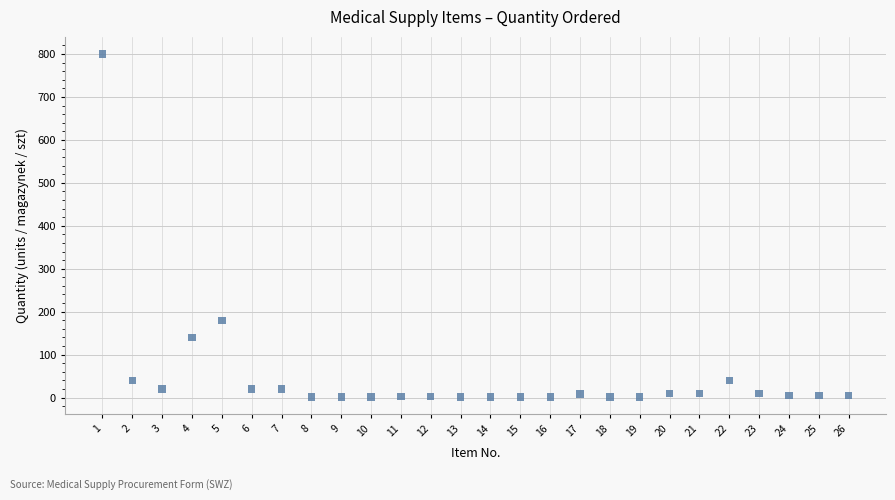

What is the range of X values (max minus min)?

25